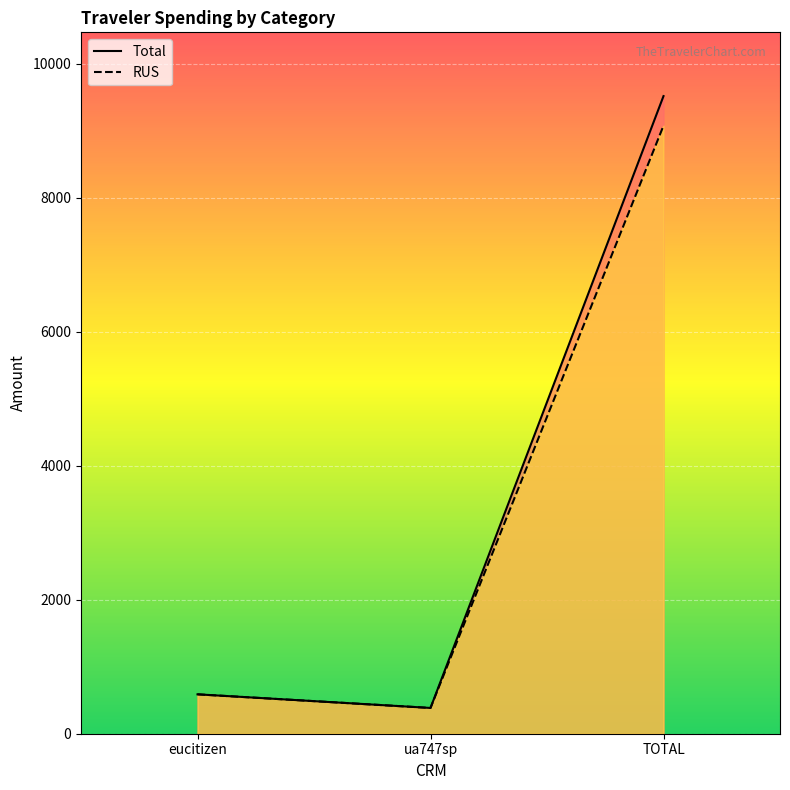

At which label does Total first exceed 587?

eucitizen